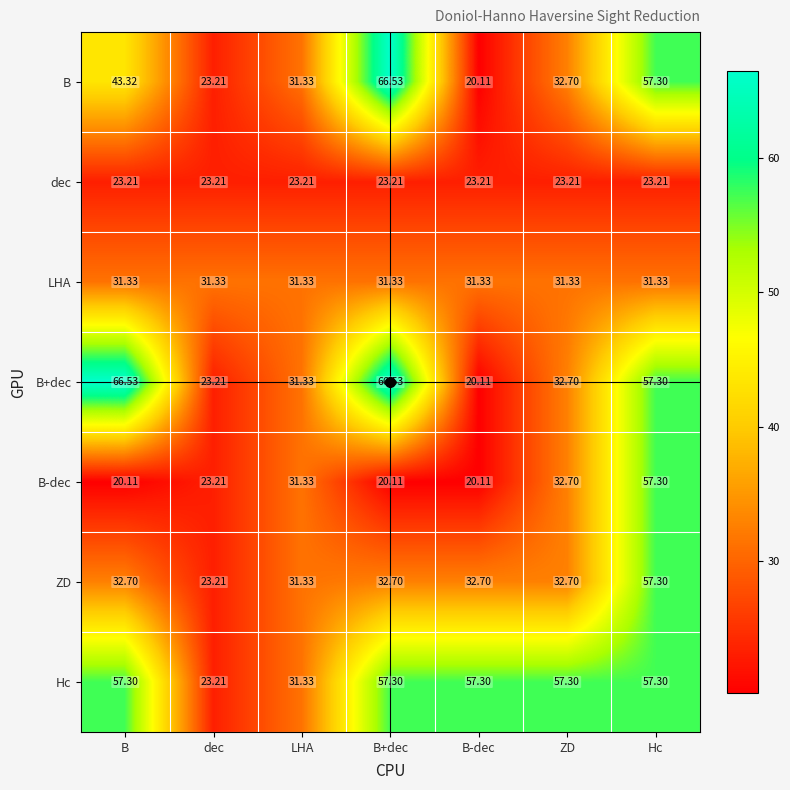

At how many categories does at least one series exceed 36?

5